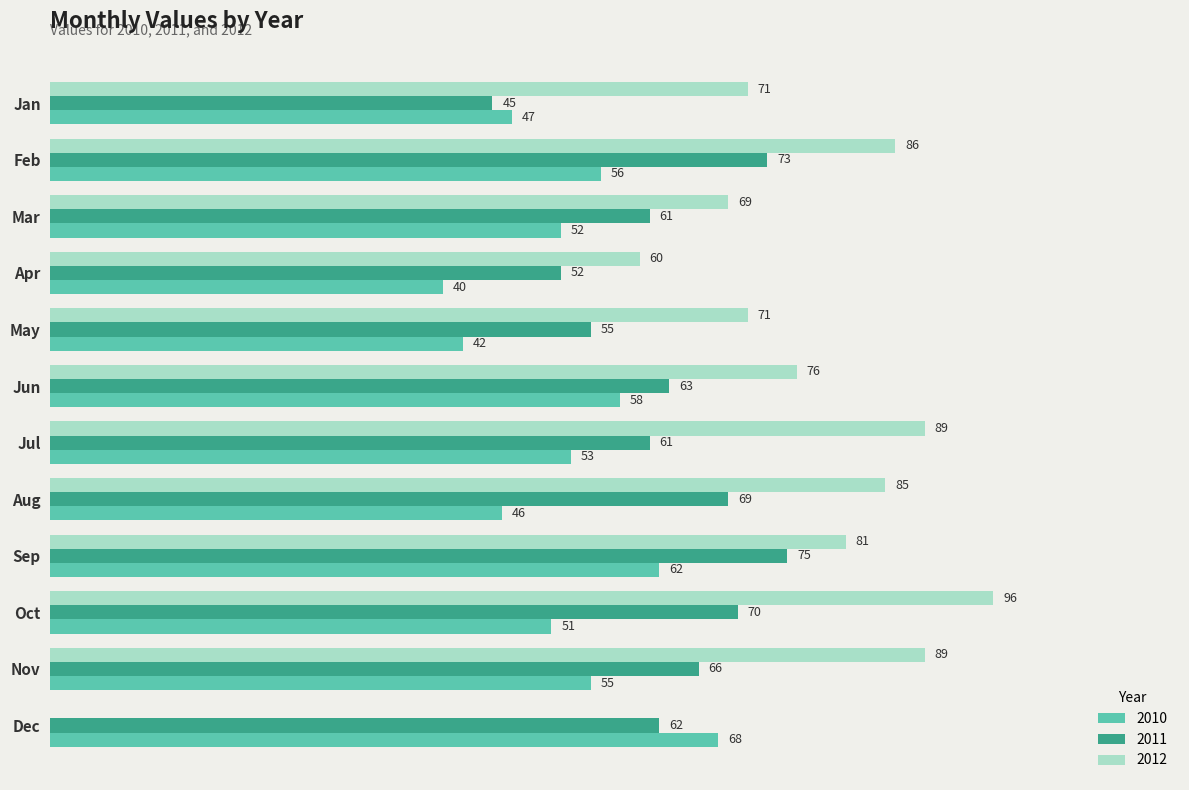

How many categories are shown in the chart?

12